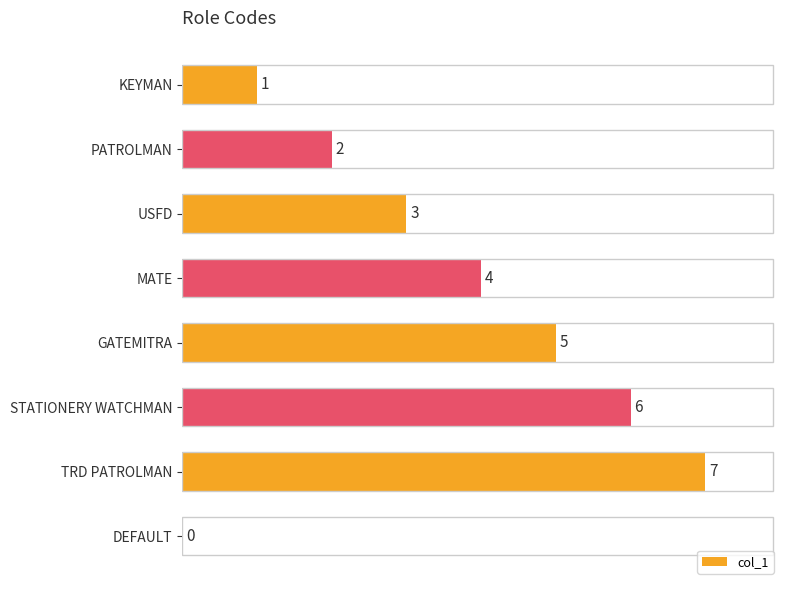

Where is the data nearest to the value 3?

USFD